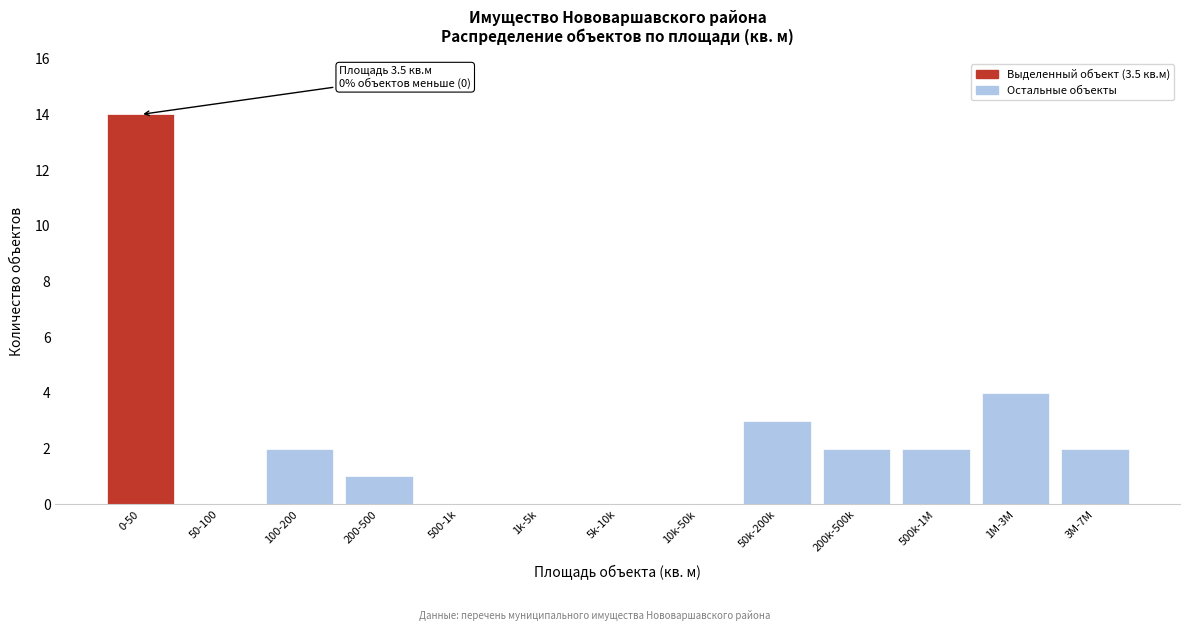

Reading left to right, list all the values displayed in this chart.

0-50=14	50-100=0	100-200=2	200-500=1	500-1k=0	1k-5k=0	5k-10k=0	10k-50k=0	50k-200k=3	200k-500k=2	500k-1M=2	1M-3M=4	3M-7M=2